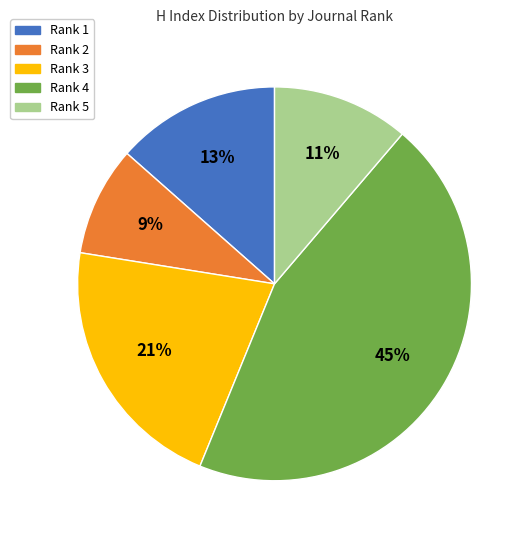

Do Rank 5 and Rank 4 together represent more than half of the pie?

Yes